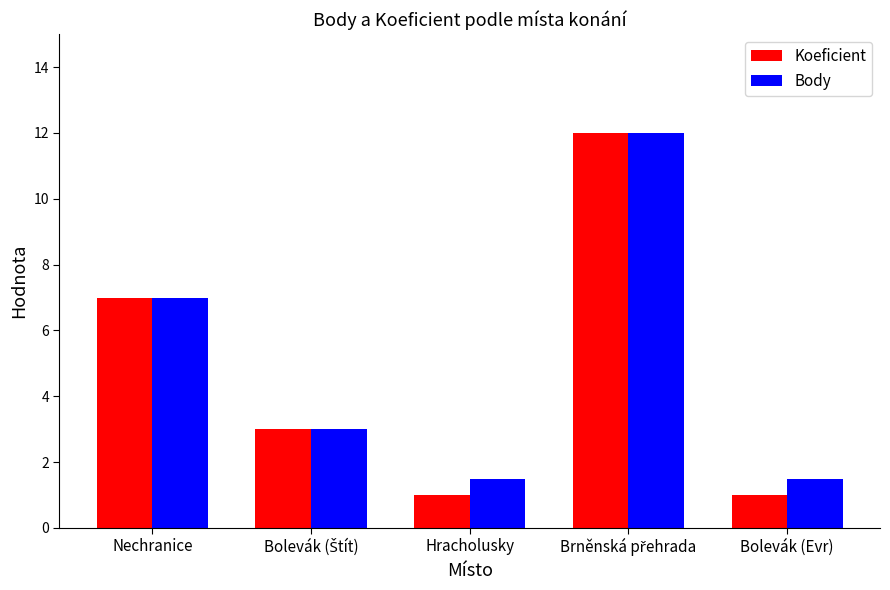

How many groups of bars are there?

5